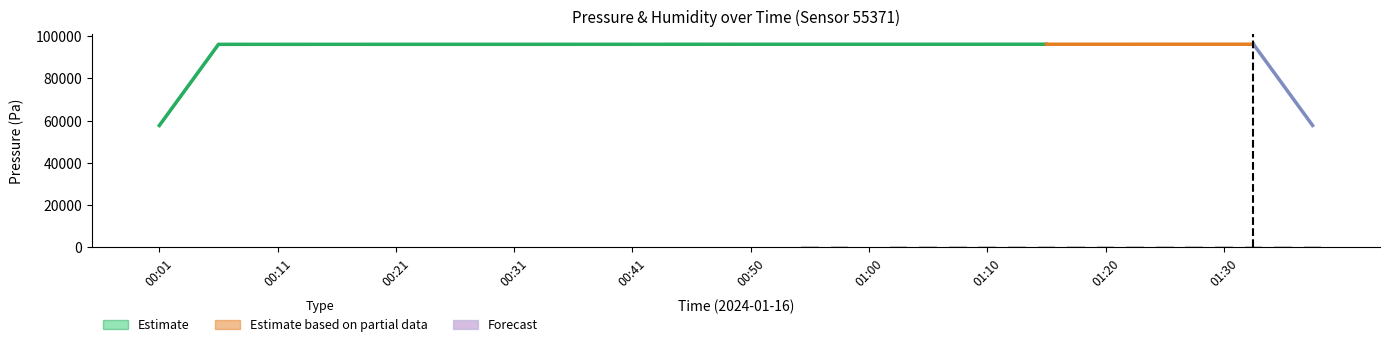

Which series changed the most between 01:00 and 08:00?

pressure